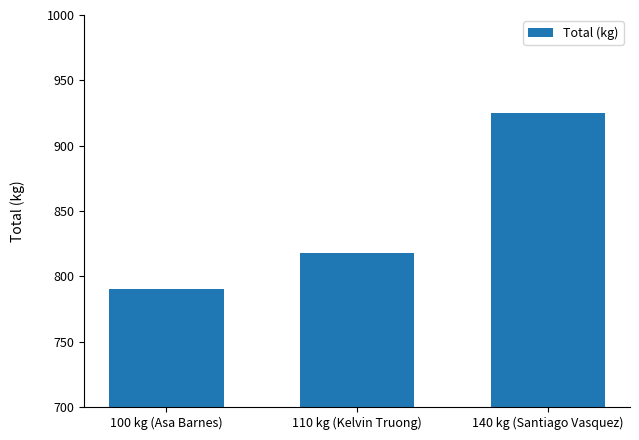

Is it true that the value at 100 kg (Asa Barnes) is 790.0?

True